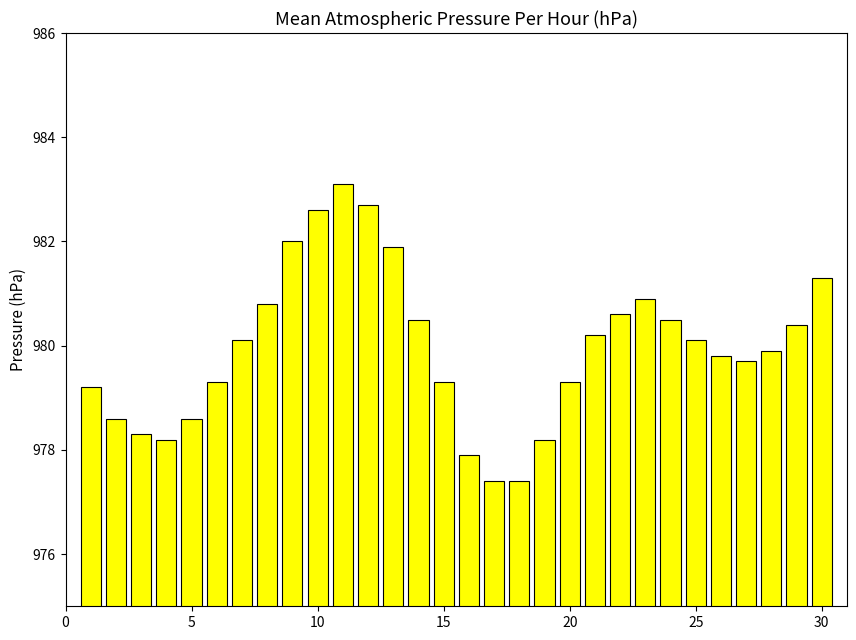

What is the average value?

980.0